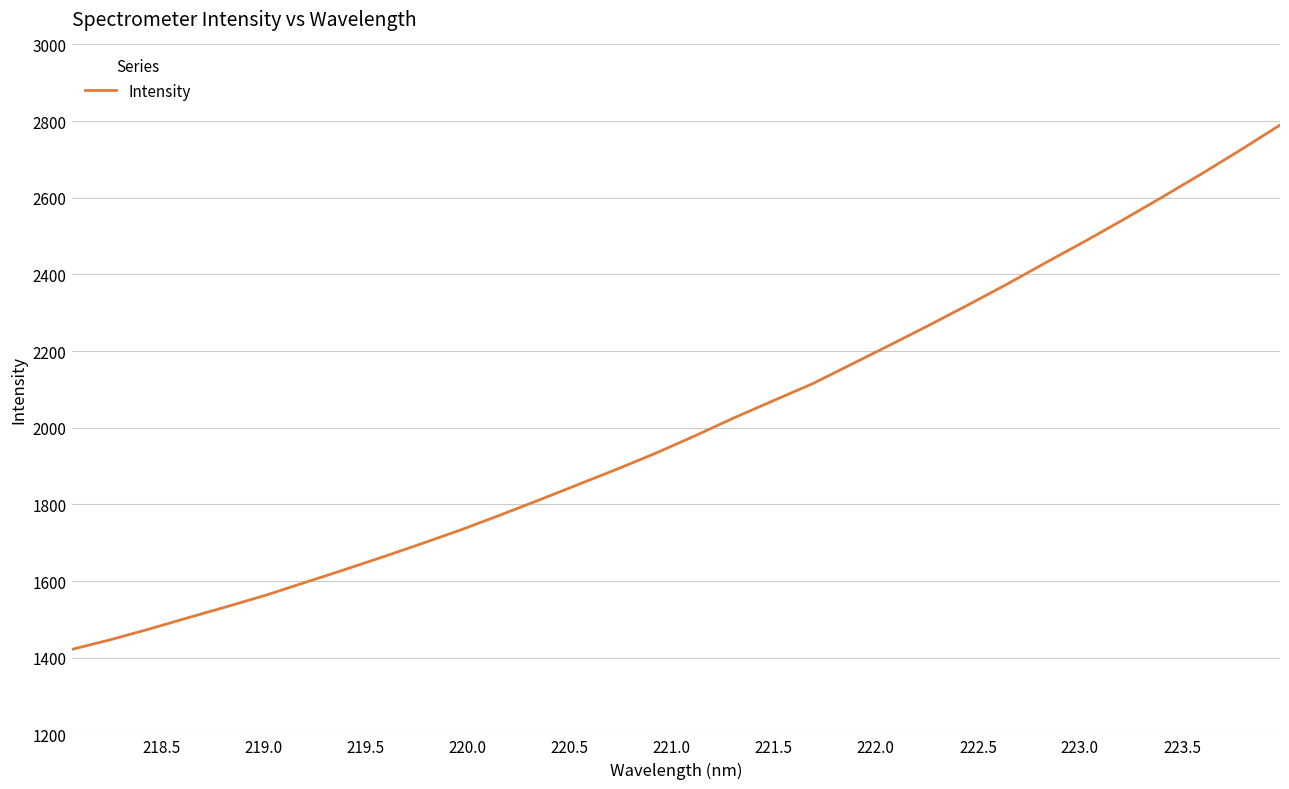

What is the difference between the maximum and minimum values?

1368.1